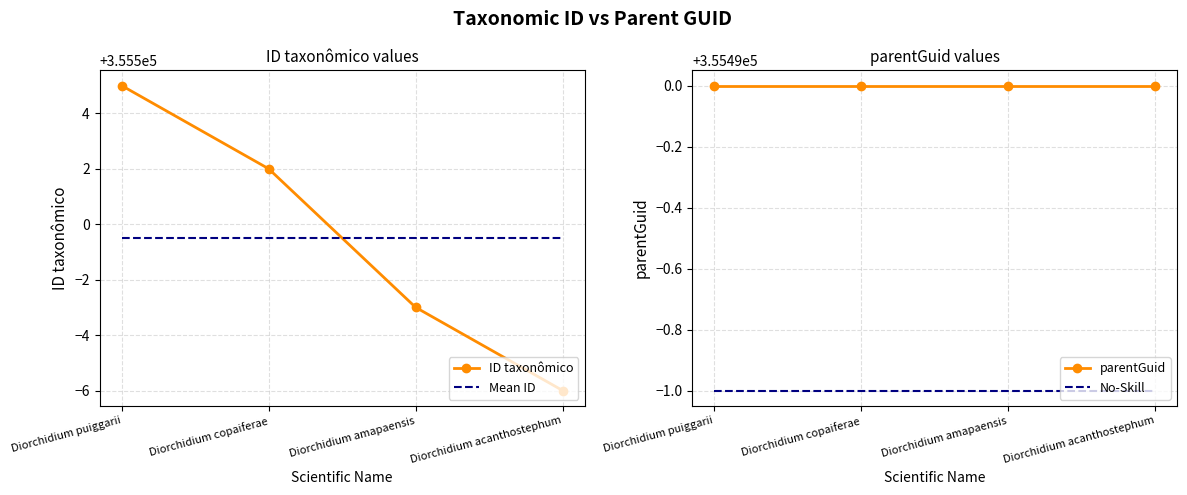

What is the label of the 4th point from the left?

Diorchidium acanthostephum